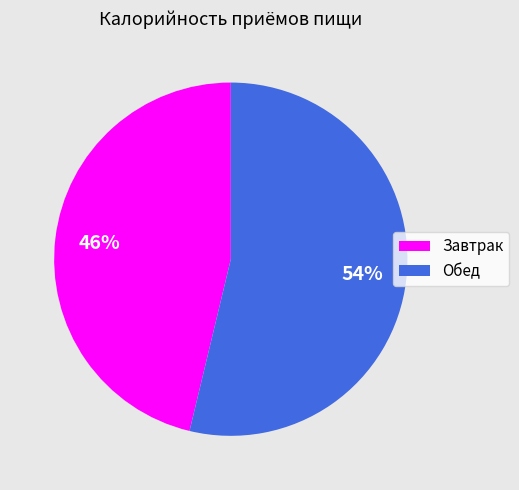

To the nearest percent, what percentage of the pie is Завтрак?

46%